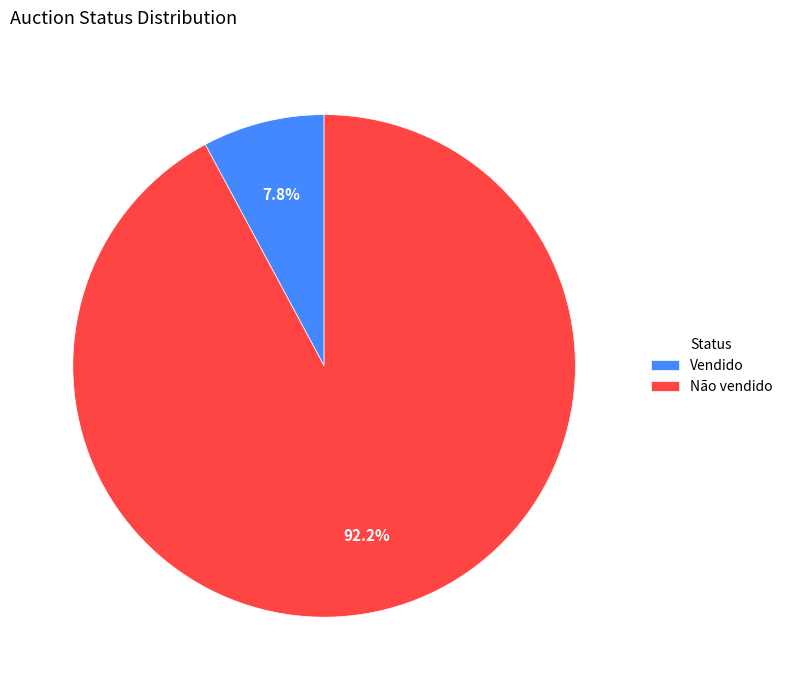

Is there any slice that represents more than half of the pie?

Yes